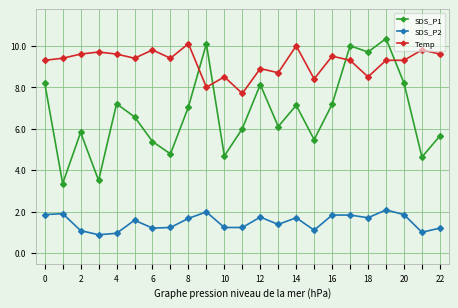

Which series has the widest spread of values?

SDS_P1